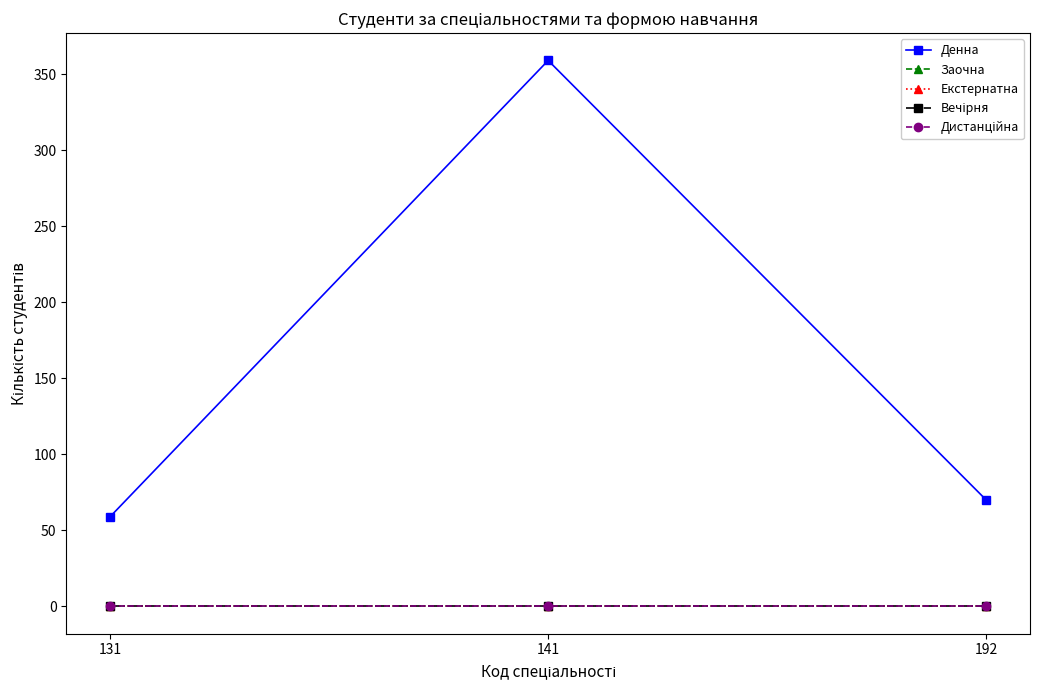

Is this an area chart (filled region under the line)?

No